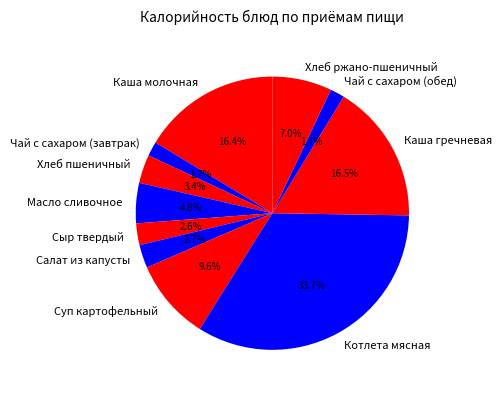

Which slice is the largest?

Котлета мясная